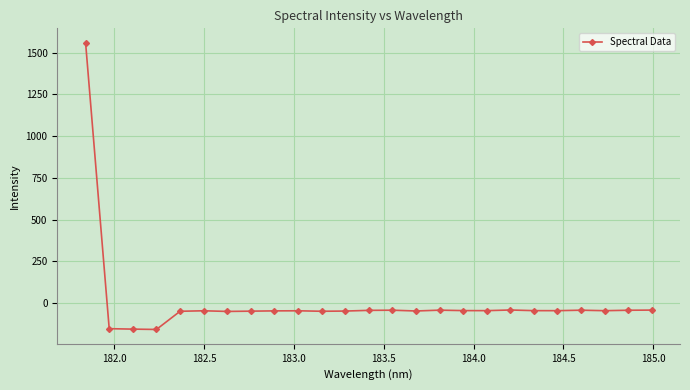

What is the greatest value displayed?

1560.2